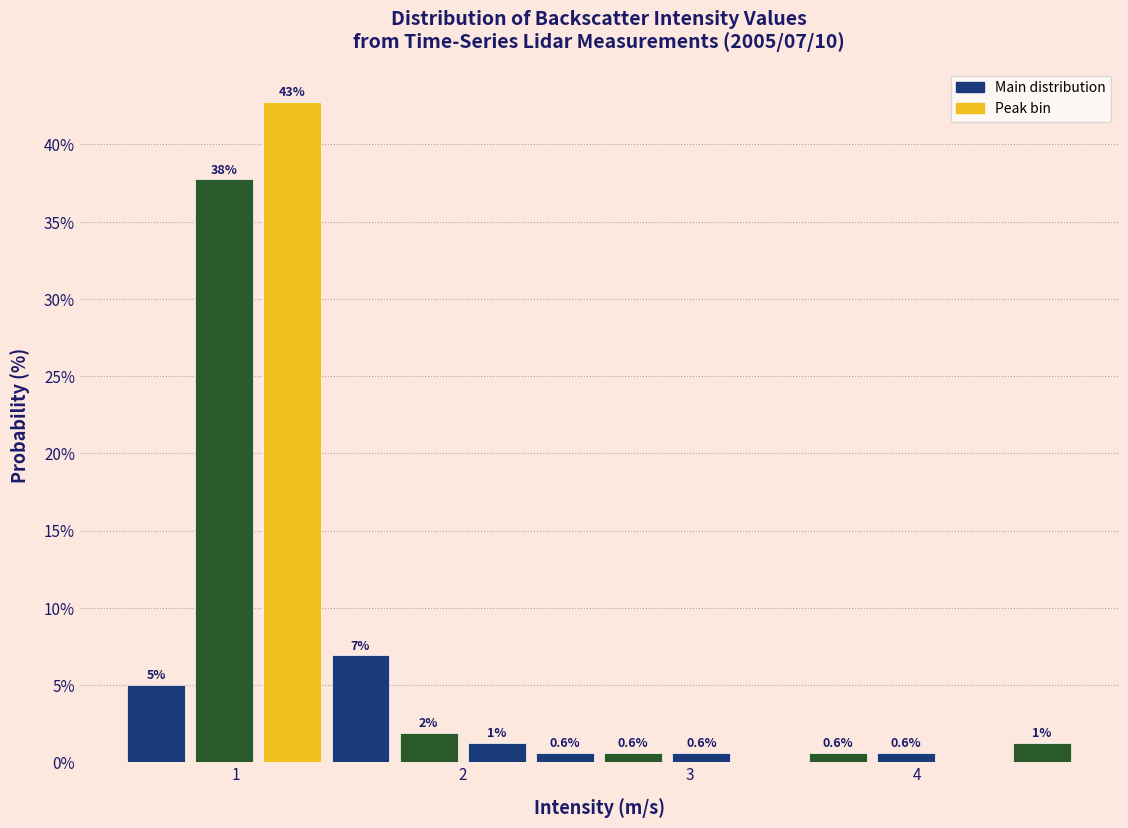

Around what value on the x-axis is the tallest bar? Give the approximate position of its centre, as read against the axis.

1.3